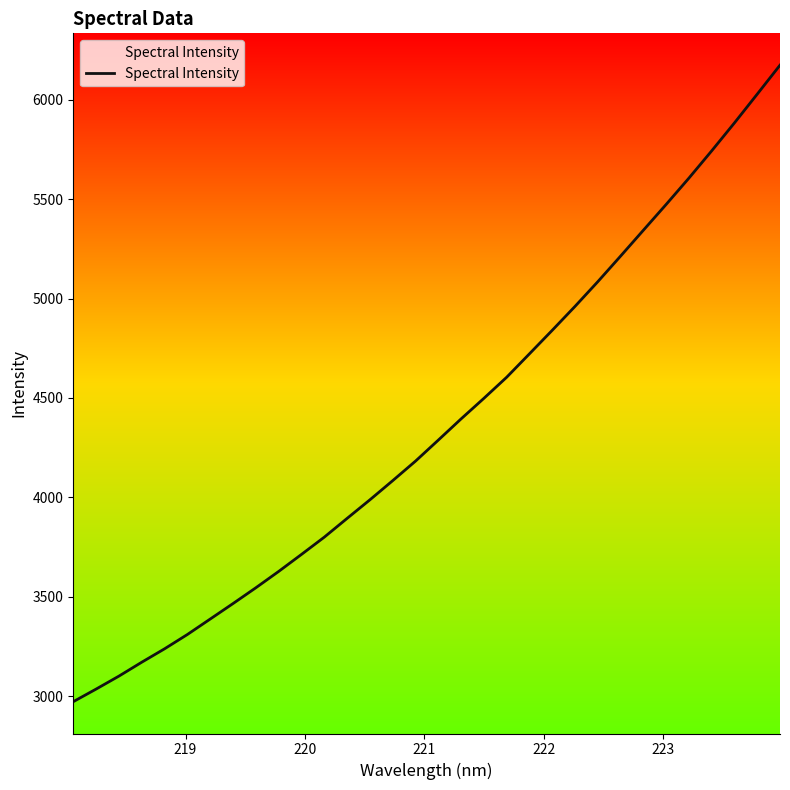

What is the difference between the maximum and minimum values?

3202.4